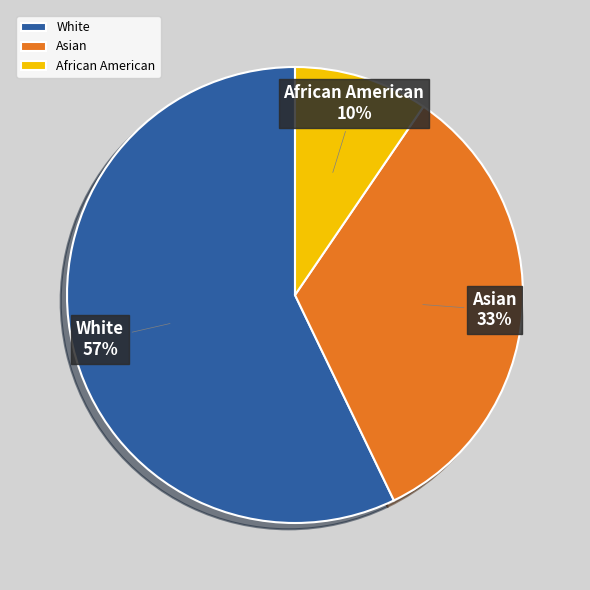

Which slice is the largest?

White